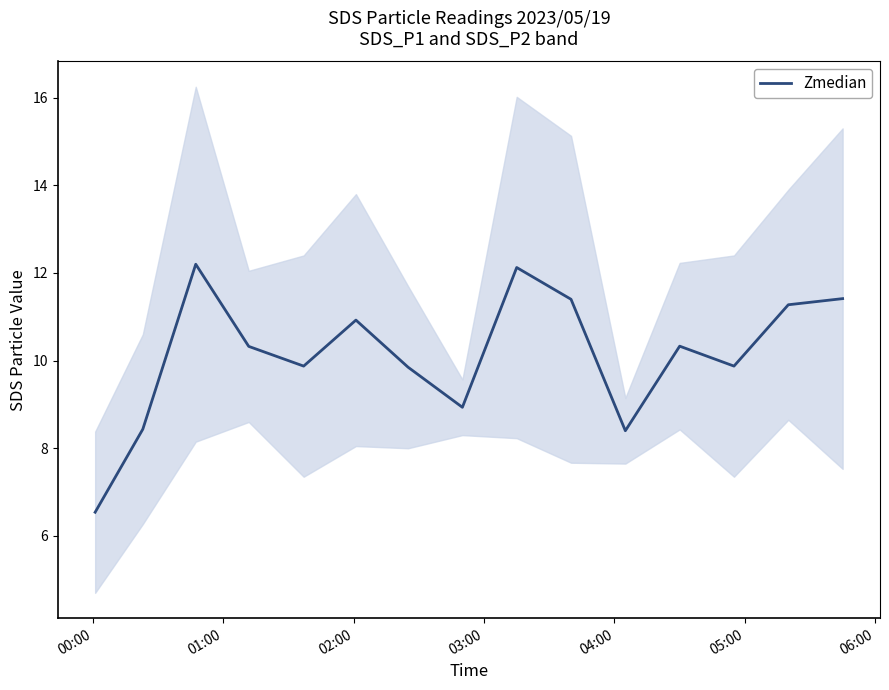

How many data points does each series have?

15